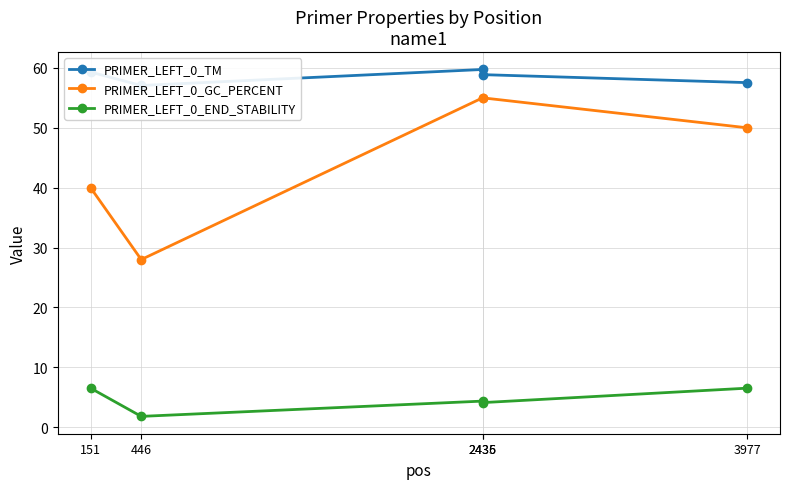

Does the chart display data point markers on the line(s)?

Yes